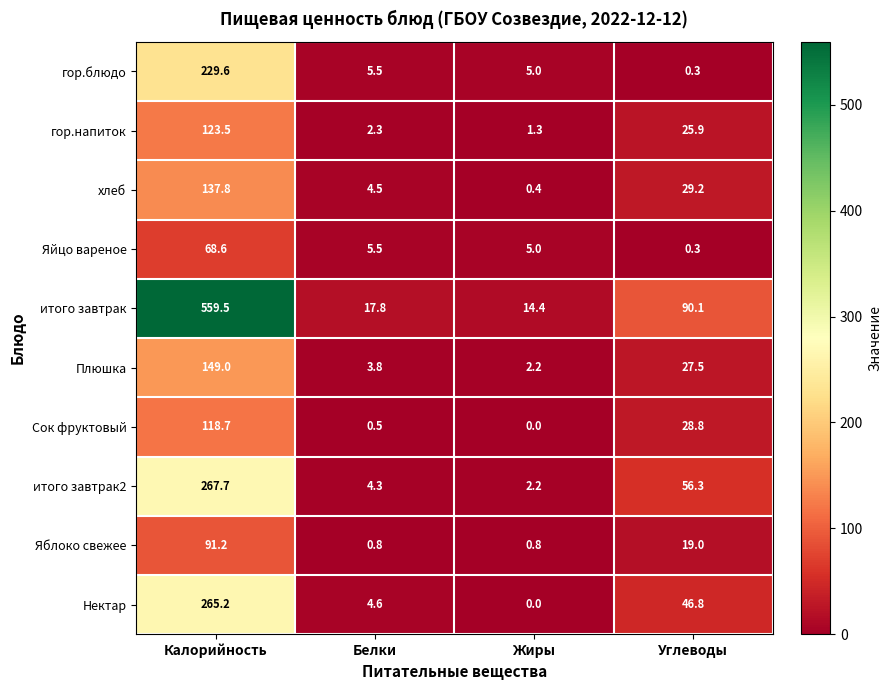

At which label does хлеб first exceed 29?

Калорийность